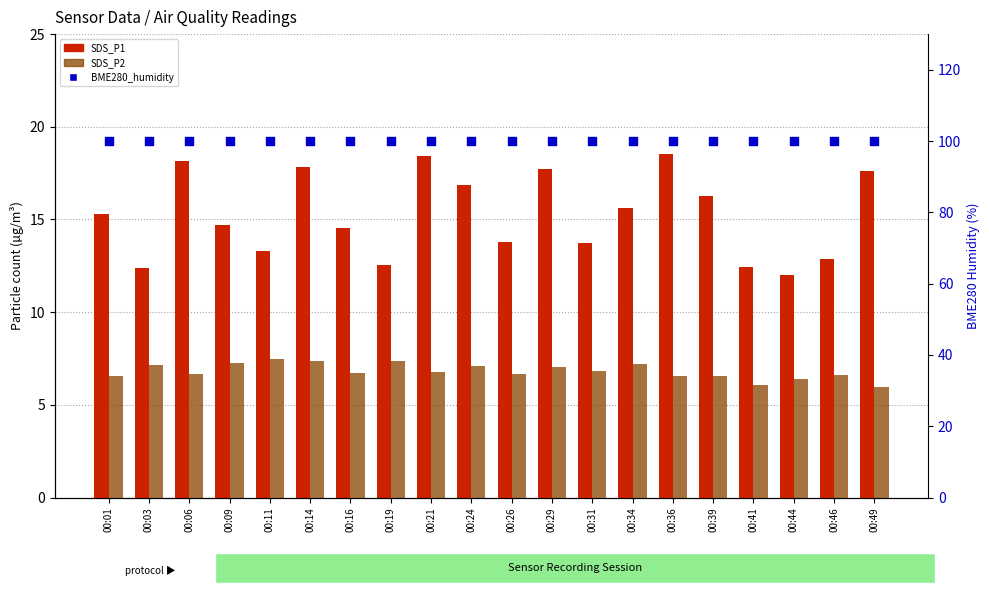

Which series has the widest spread of Y values?

SDS_P1